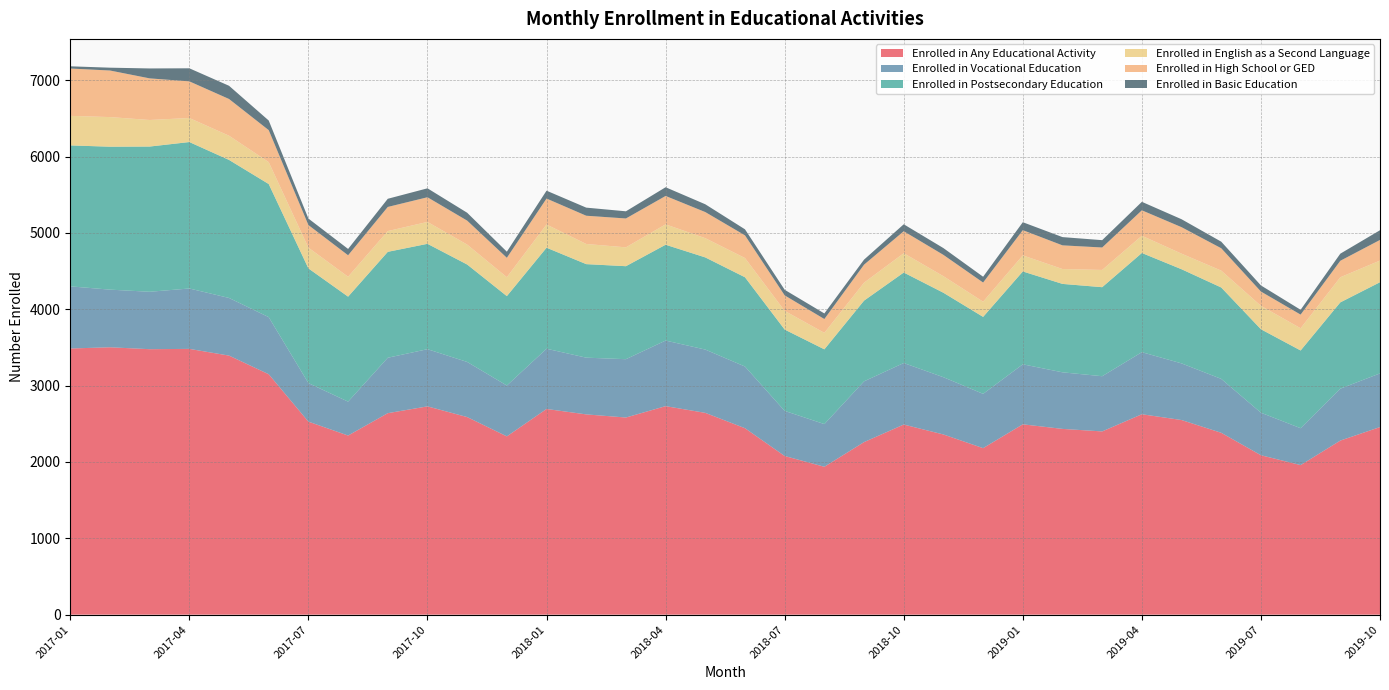

Reading left to right, transcribe all the data shown in this chart.

Enrolled in Any Educational Activity: 3486	3502	3477	3481	3393	3149	2528	2346	2639	2728	2588	2335	2694	2623	2582	2731	2643	2442	2078	1937	2260	2490	2360	2181	2493	2433	2400	2625	2549	2382	2088	1959	2280	2457
Enrolled in Vocational Education: 814	755	752	791	755	748	505	444	726	749	722	666	789	743	764	859	829	808	591	559	796	806	750	711	786	741	723	813	742	706	557	483	680	703
Enrolled in Postsecondary Education: 1846	1872	1902	1918	1808	1743	1502	1375	1387	1380	1276	1171	1323	1225	1218	1255	1207	1169	1065	979	1057	1185	1106	1008	1216	1158	1166	1299	1233	1197	1093	1018	1130	1194
Enrolled in English as a Second Language: 387	388	348	315	317	287	272	261	272	287	261	248	304	264	247	267	252	252	245	216	235	253	217	199	211	195	226	226	204	221	307	291	329	284
Enrolled in High School or GED: 620	610	545	480	481	419	296	281	316	323	314	254	340	370	378	372	342	297	203	181	236	288	279	251	330	310	294	333	347	293	187	179	216	270
Enrolled in Basic Education: 29	37	130	171	173	126	85	83	107	117	103	80	103	106	94	114	102	79	73	73	66	91	89	76	104	108	96	111	104	86	80	63	93	127